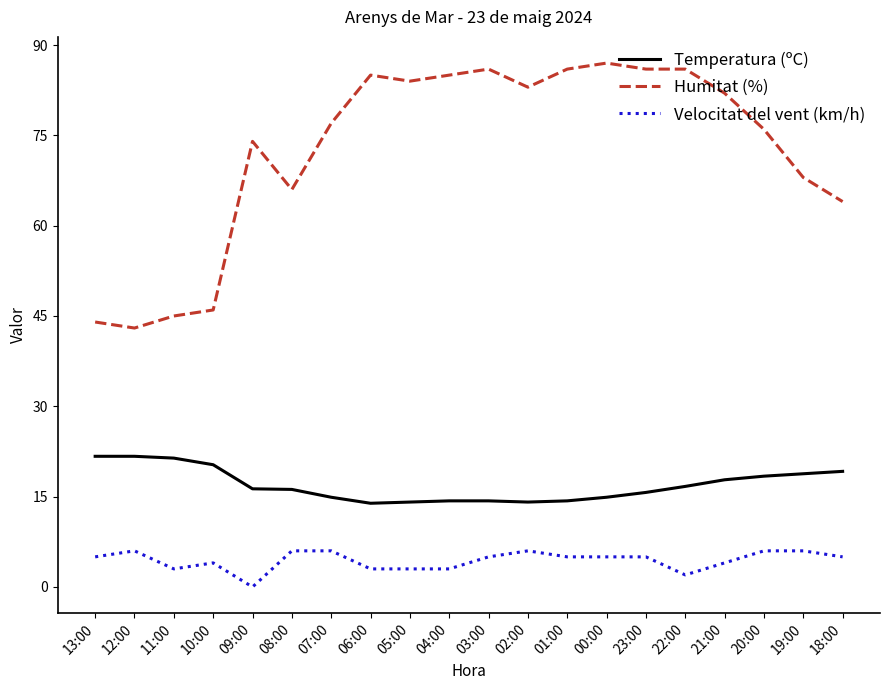

Which series has the largest total across all categories?

Humitat (%)